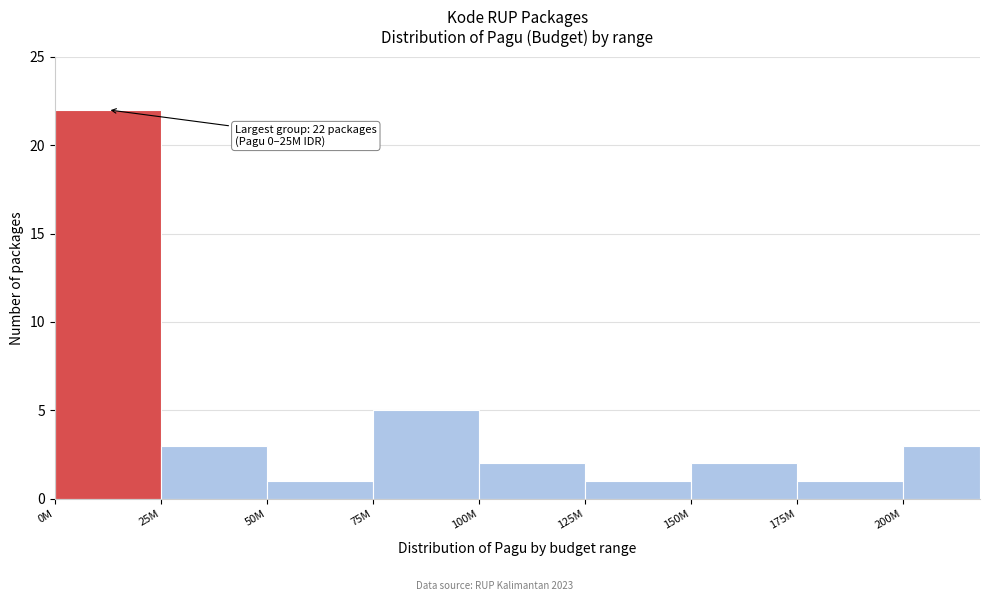

Reading left to right, list all the values displayed in this chart.

0M=22	25M=3	50M=1	75M=5	100M=2	125M=1	150M=2	175M=1	200M=3